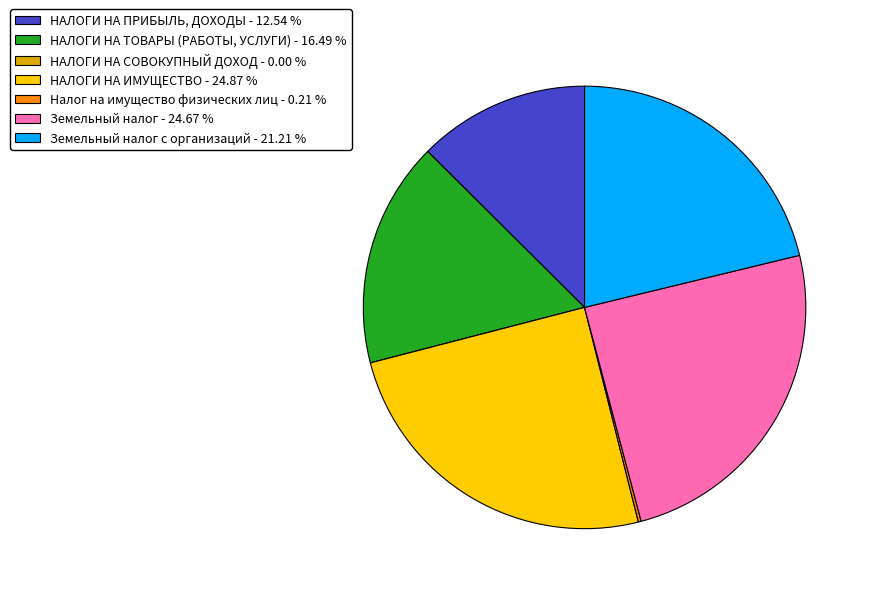

Between НАЛОГИ НА ИМУЩЕСТВО - 24.87 % and НАЛОГИ НА ТОВАРЫ (РАБОТЫ, УСЛУГИ) - 16.49 %, which is larger?

НАЛОГИ НА ИМУЩЕСТВО - 24.87 %